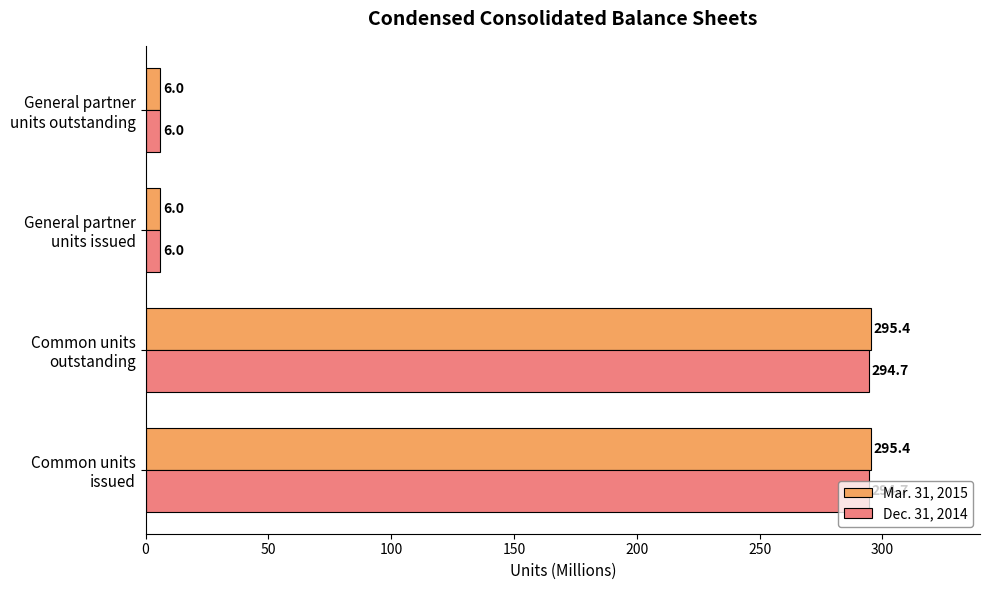

What is the difference between the second highest and minimum values in the Dec. 31, 2014 series?

288.7